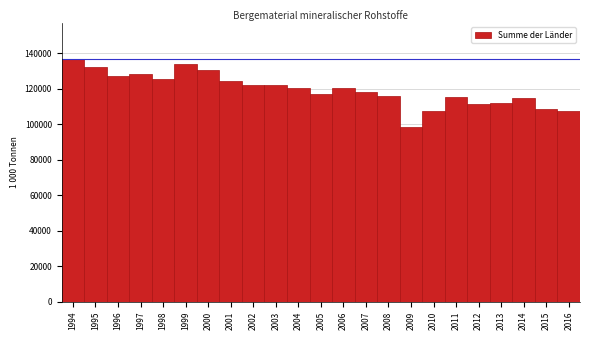

What is the change in value from 2005 to 2012?

-5523.3